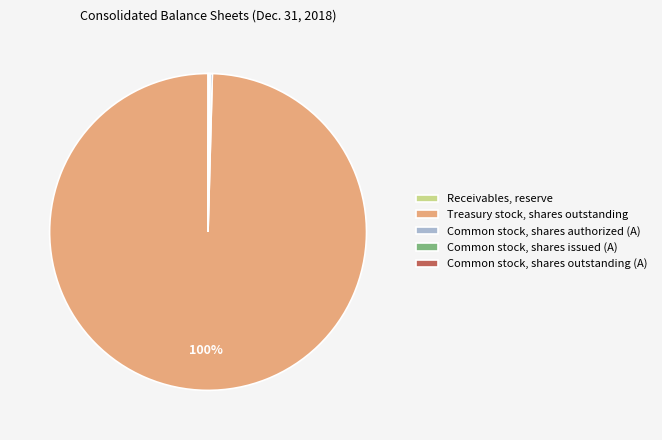

Is there a majority slice in this chart?

Yes